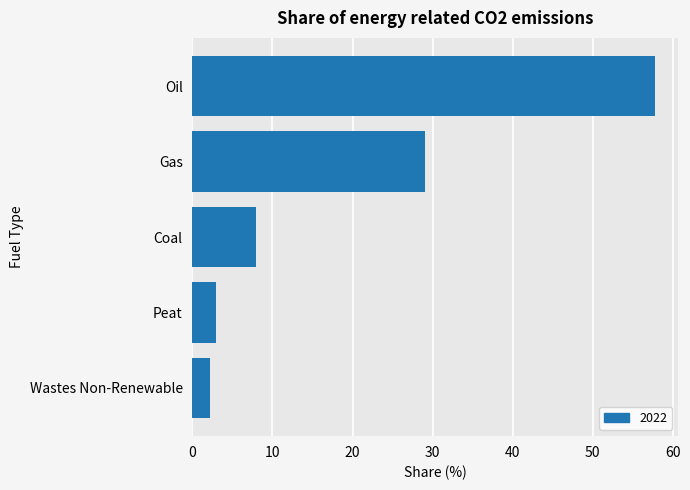

What is the sum of the values at Coal and Wastes Non-Renewable?

10.1